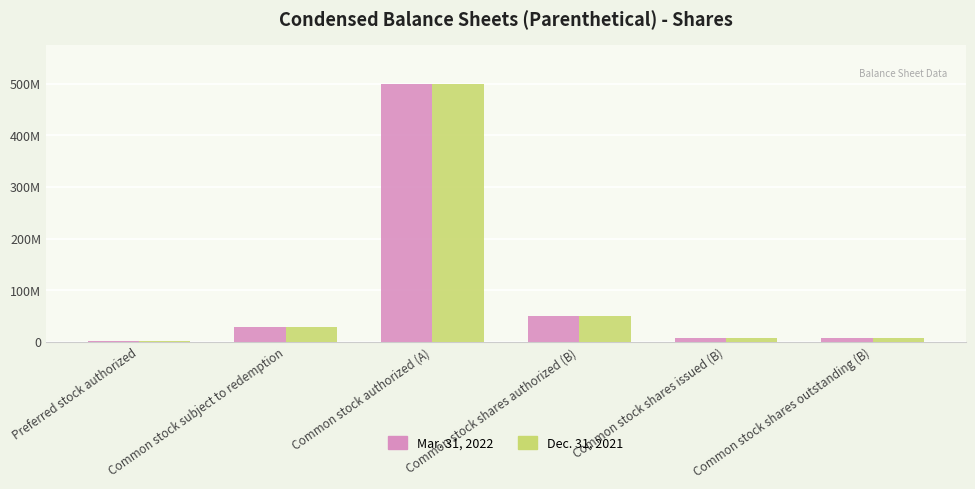

Reading left to right, list all the values displayed in this chart.

Mar. 31, 2022: 1000000	28750000	500000000	50000000	7187500	7187500
Dec. 31, 2021: 1000000	28750000	500000000	50000000	7187500	7187500